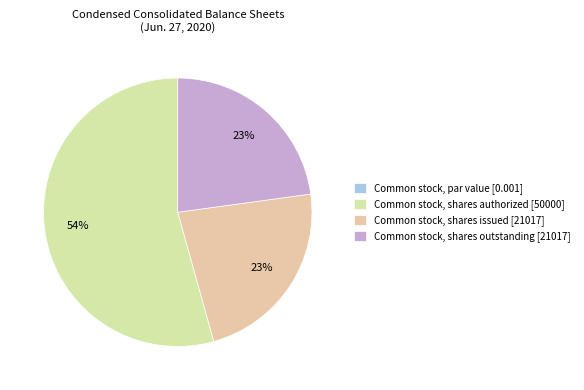

Rank the categories by value from highest to lowest.

Common stock, shares authorized, Common stock, shares issued, Common stock, shares outstanding, Common stock, par value